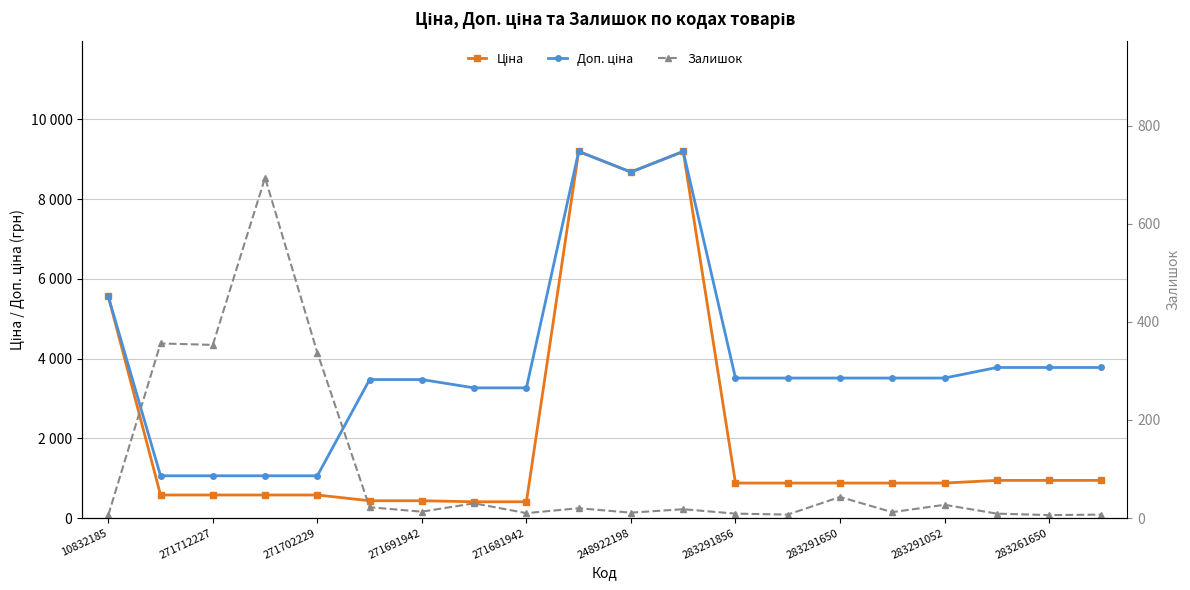

What is the average value of the Залишок series?

99.5